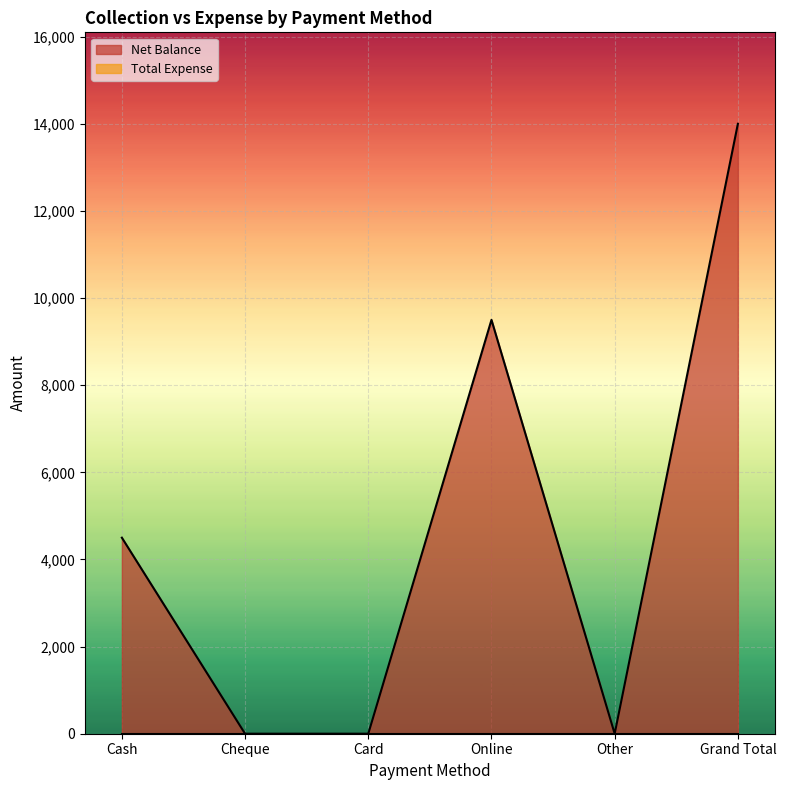

How many points are higher than both their immediate neighbors (excluding endpoints)?

1